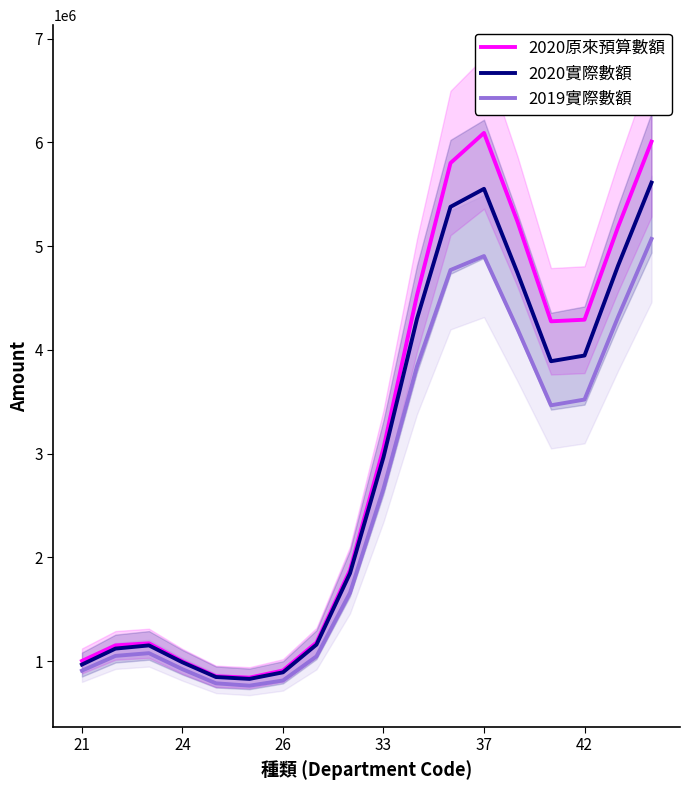

What is the highest value of the 2020原來預算數額 series?

6091524.5